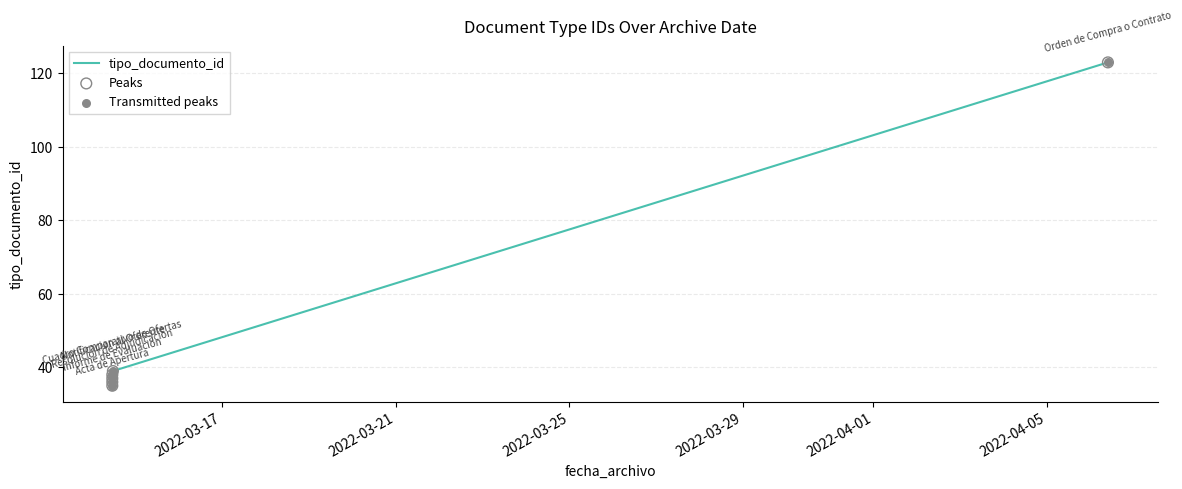

Which series contains the highest Y value?

tipo_documento_id